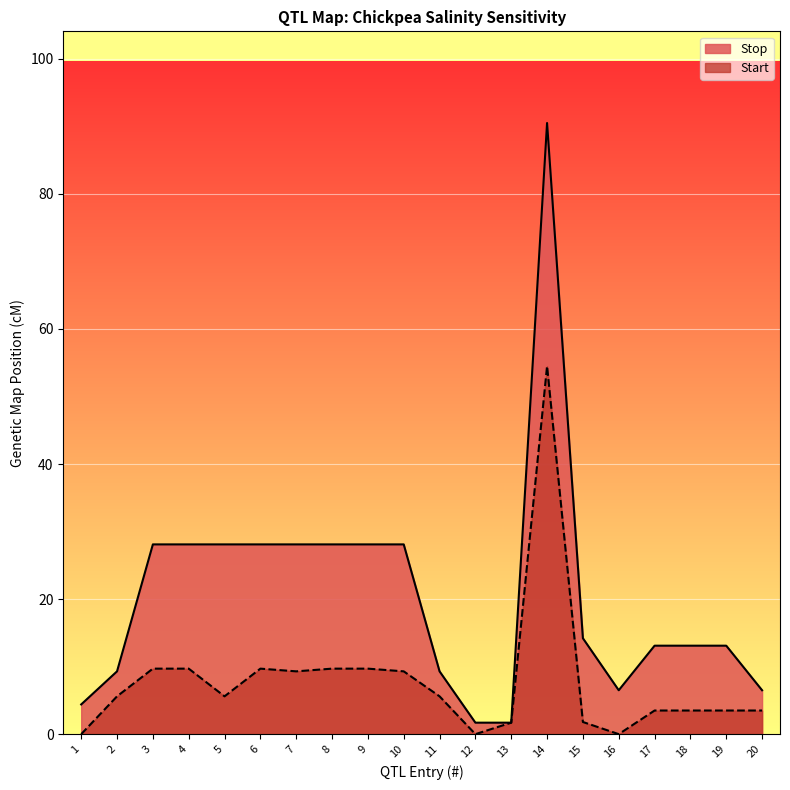

What is the total value across all series at 18?

16.6